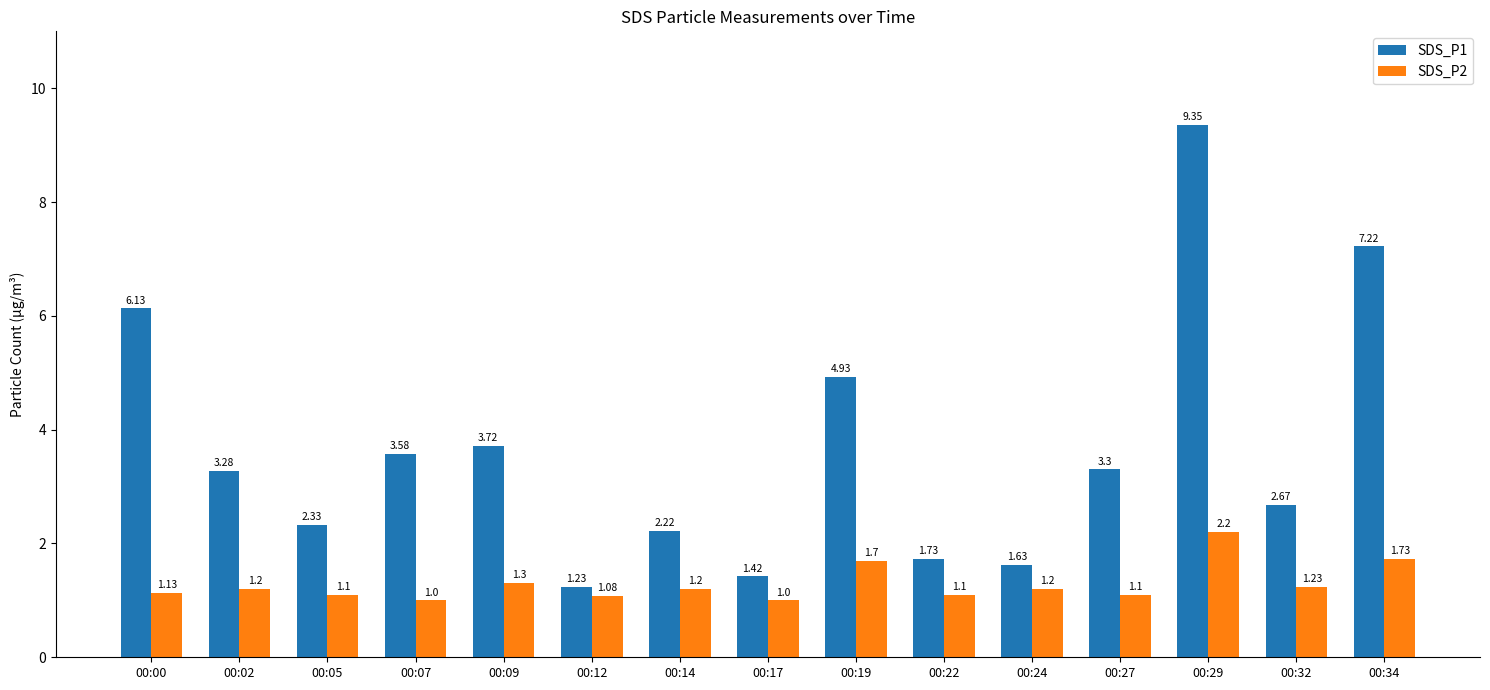

How many groups of bars are there?

15